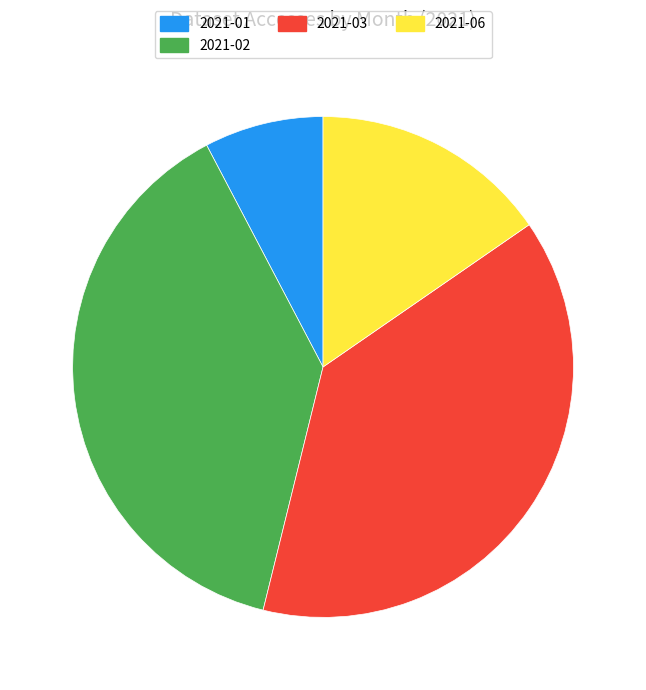

Is the sum of 2021-03 and 2021-02 greater than half?

Yes